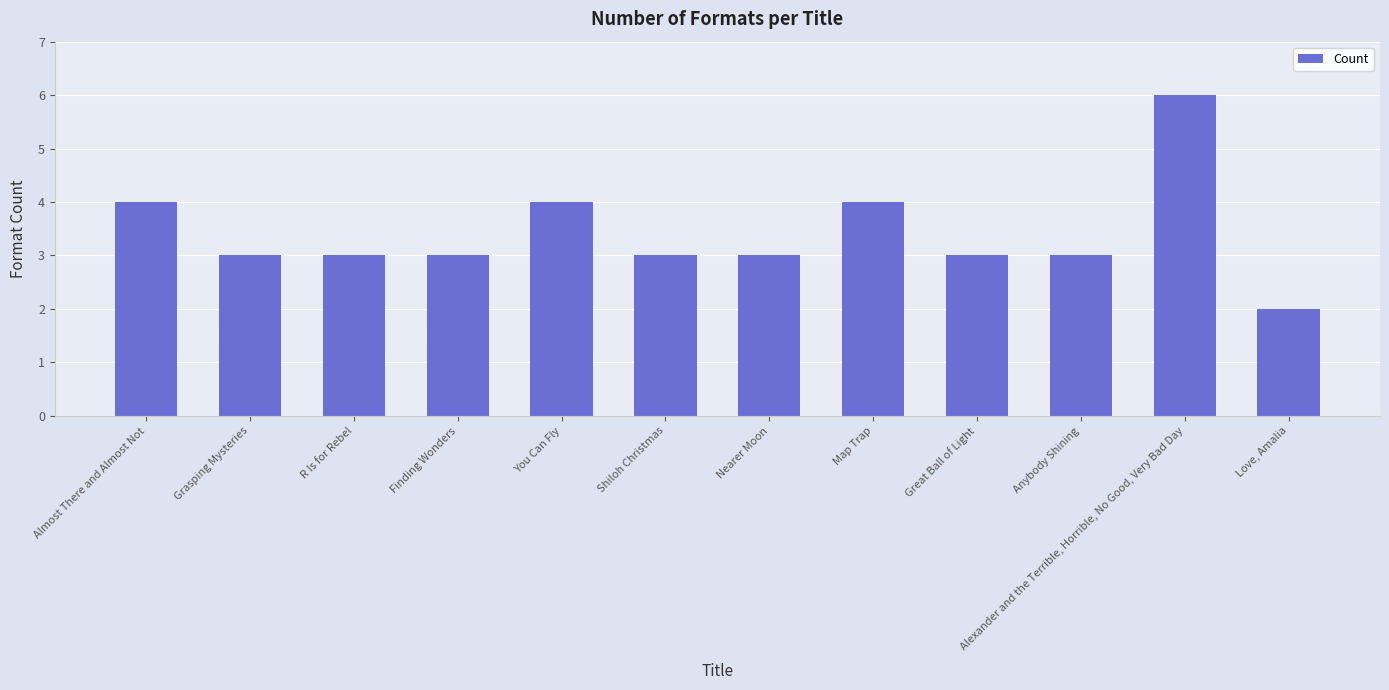

At which label does the data first exceed 3?

Almost There and Almost Not